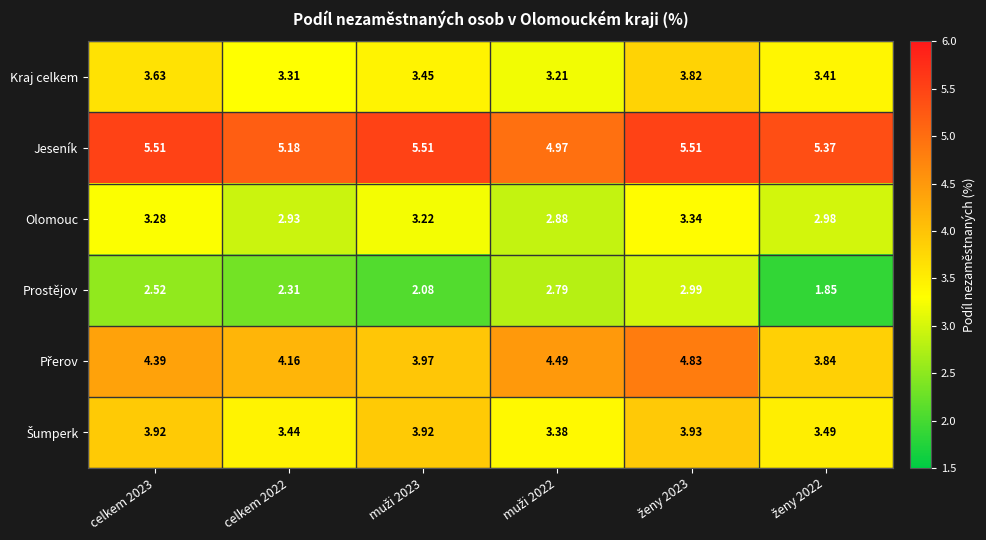

Which series has the largest total across all categories?

Jeseník